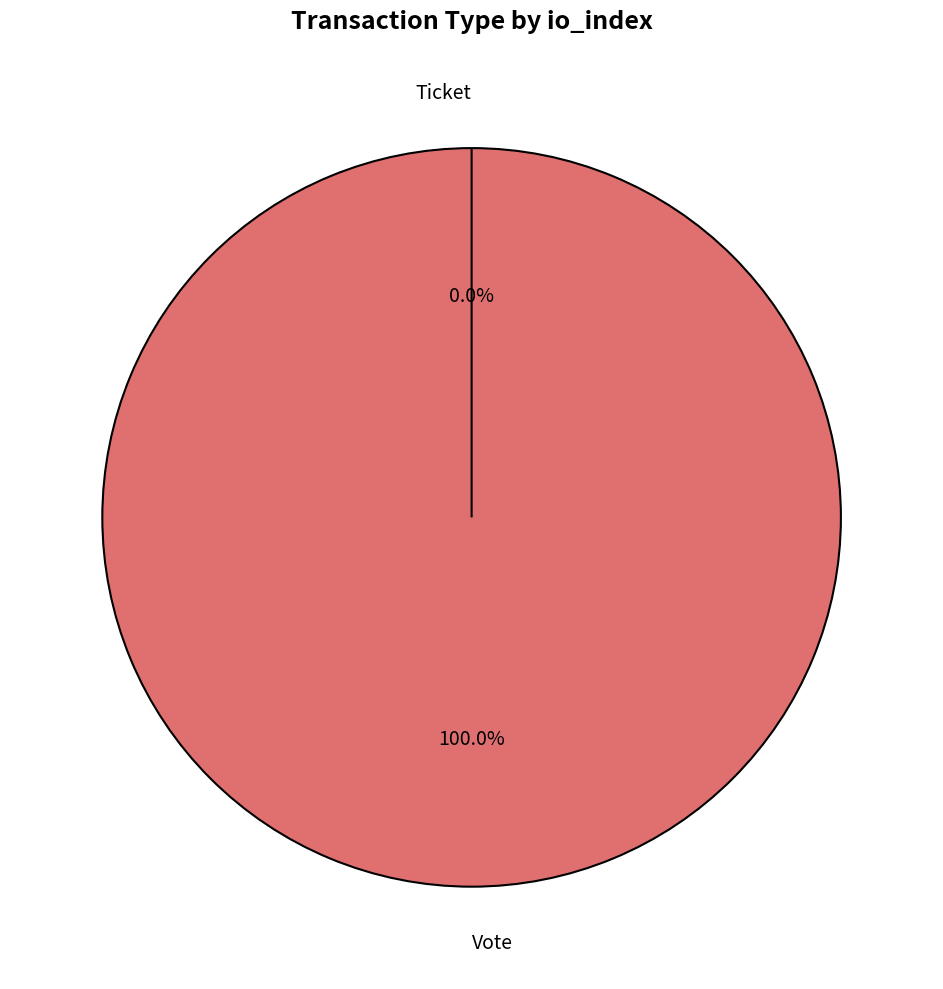

Which category has the smallest portion of the pie?

Ticket